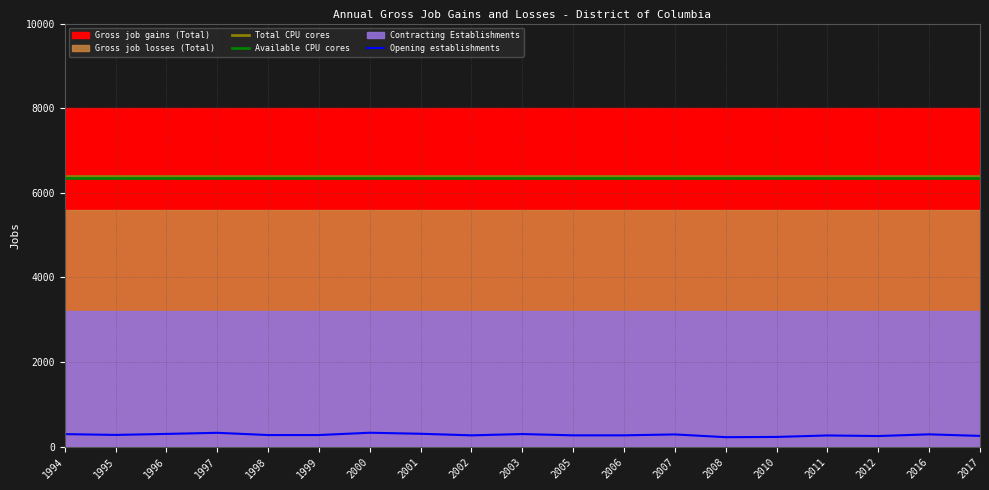

What is the value of the Opening establishments point at the 1st from the left?

294.9